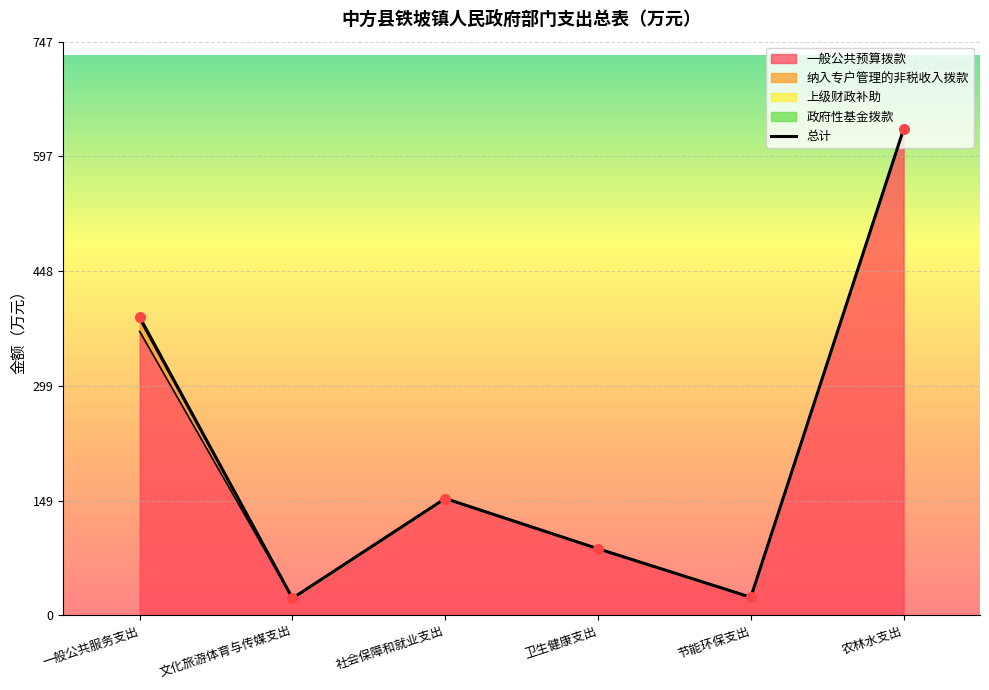

What is the change in value from 社会保障和就业支出 to 卫生健康支出?

-65.3